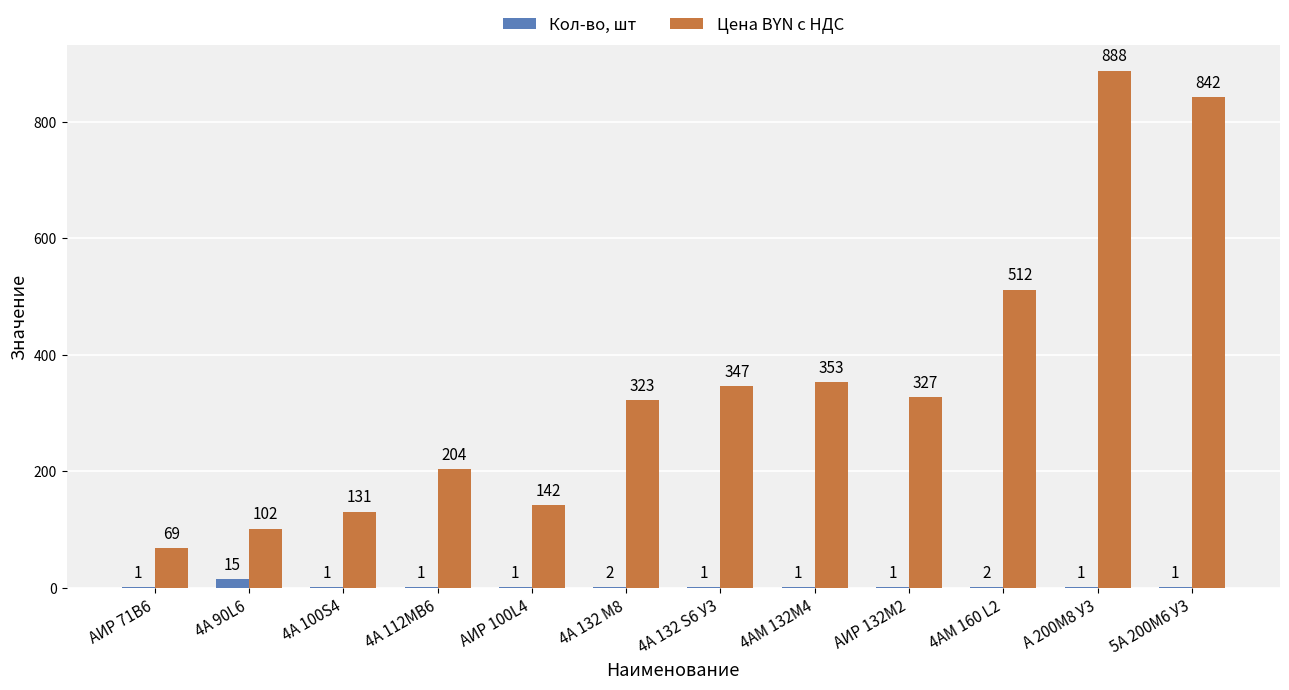

Which series changed the most between АИР 100L4 and АИР 132М2?

Цена BYN c НДС